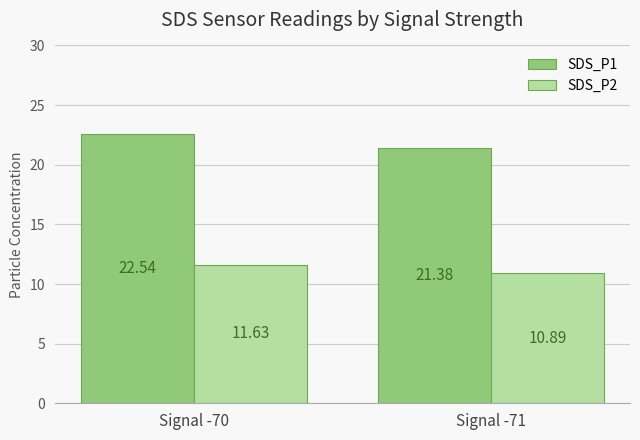

Reading left to right, transcribe all the data shown in this chart.

SDS_P1: 22.5	21.4
SDS_P2: 11.6	10.9